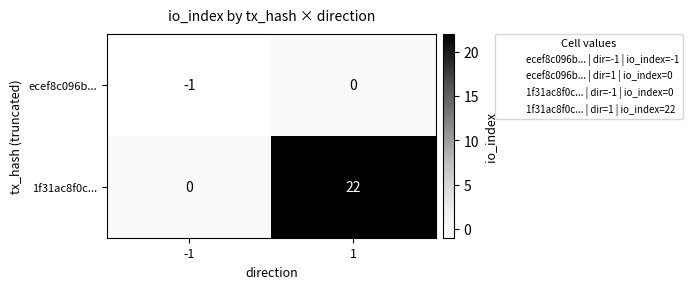

List the series in order of their peak value, highest first.

1f31ac8f0c..., ecef8c096b...